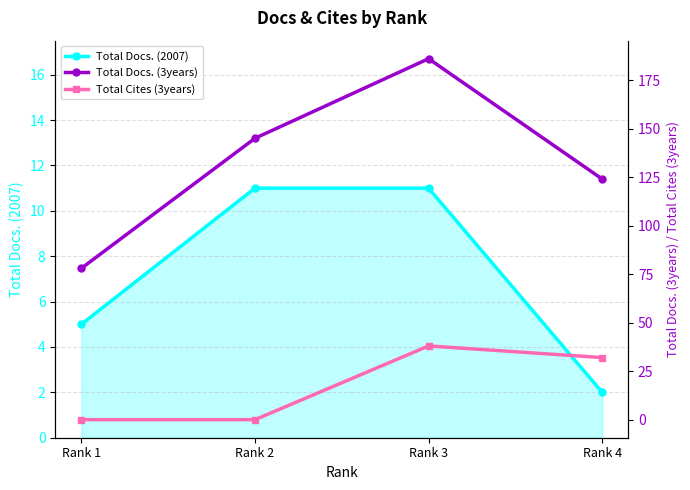

At which category is the sum across all series the highest?

Rank 3